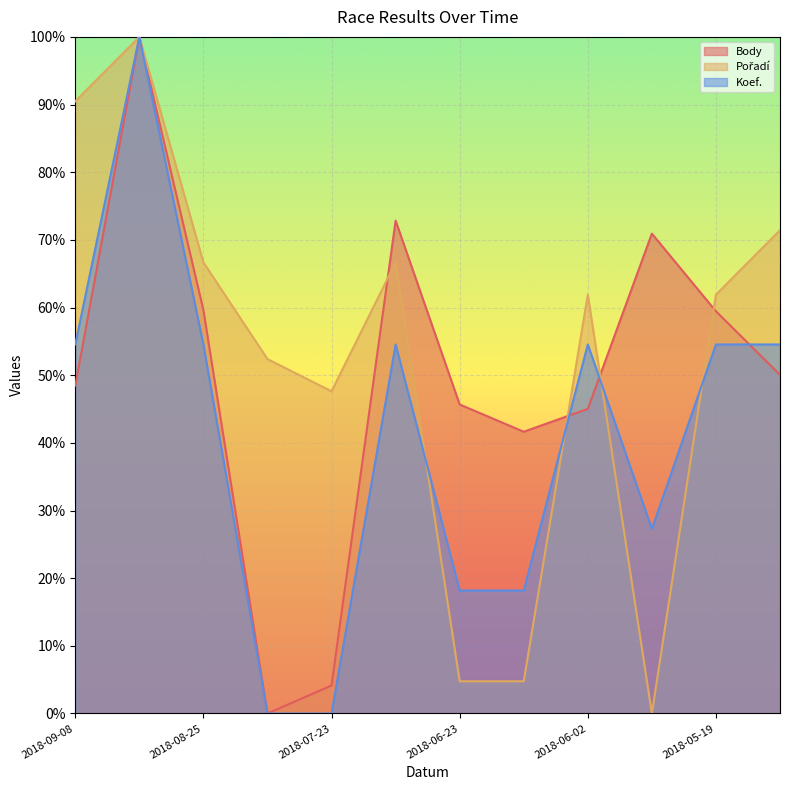

Does the chart display data point markers on the line(s)?

No